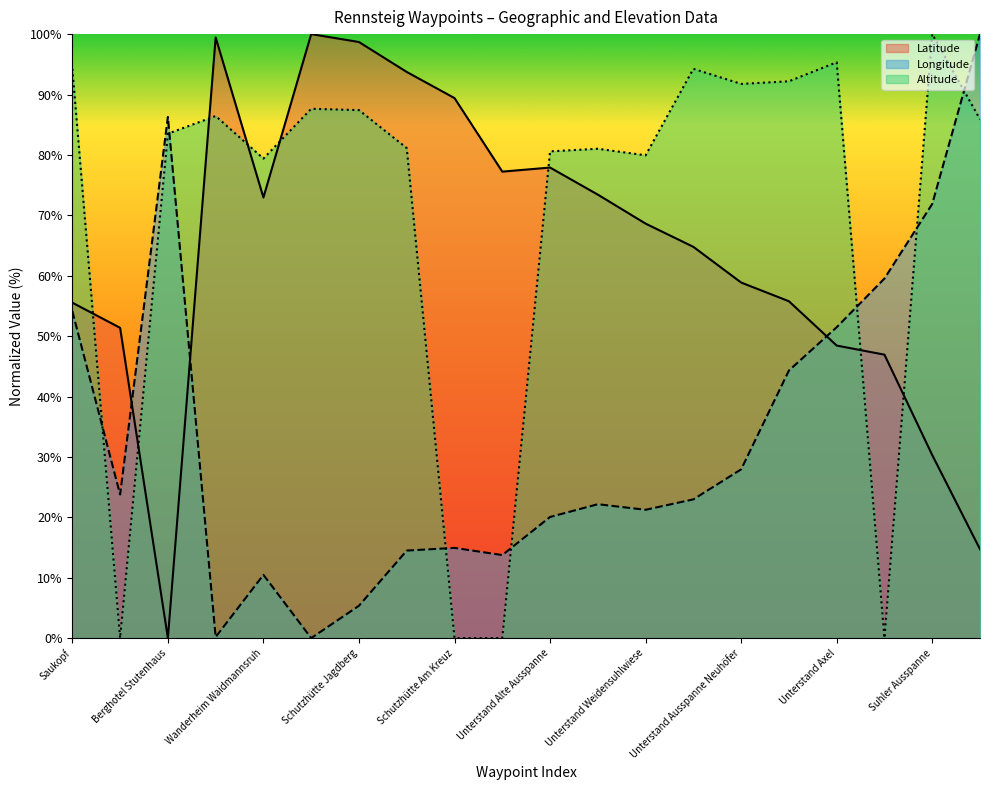

How many values in Altitude are above zero?

16